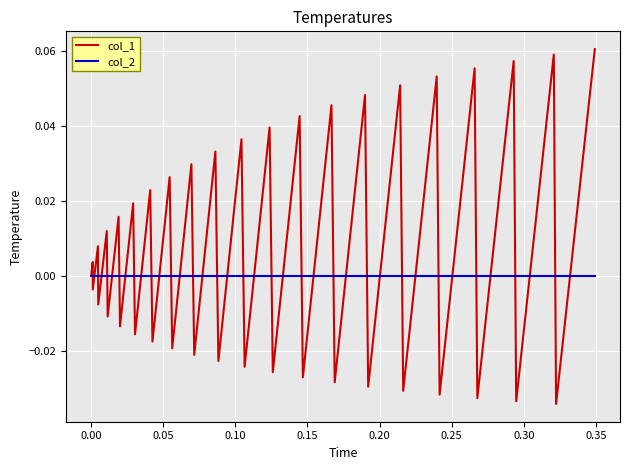

Which series has the largest range (max minus min)?

col_1